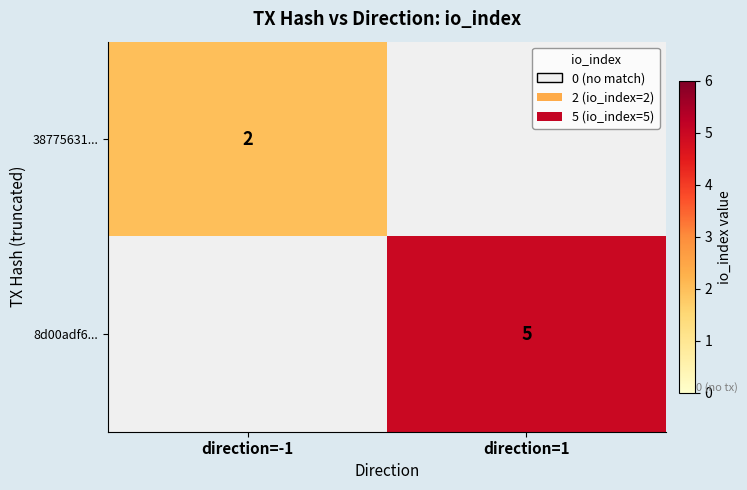

Which category has the lowest value across all series?

direction=1